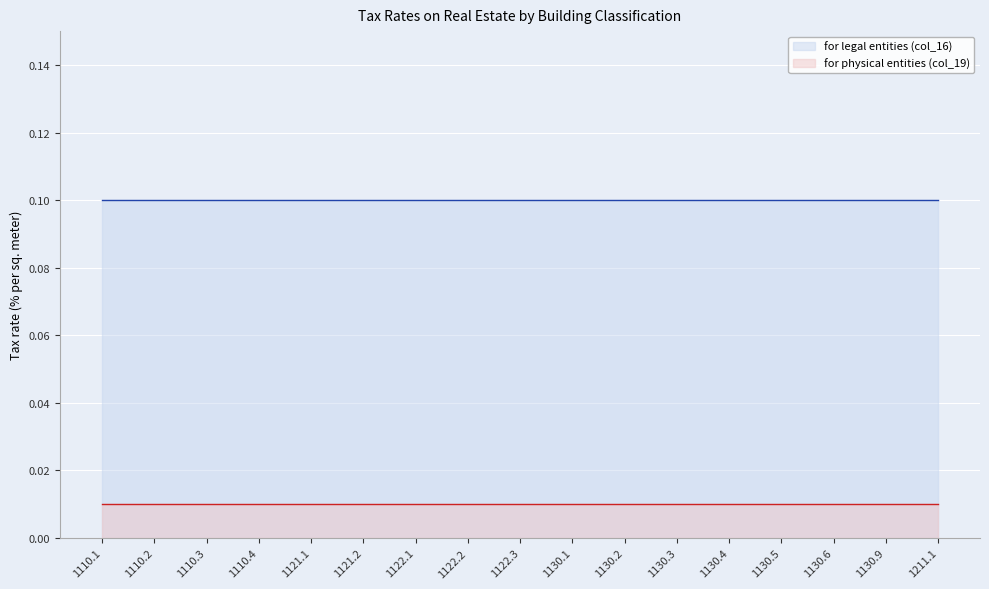

What position from the left is 1121.1?

5